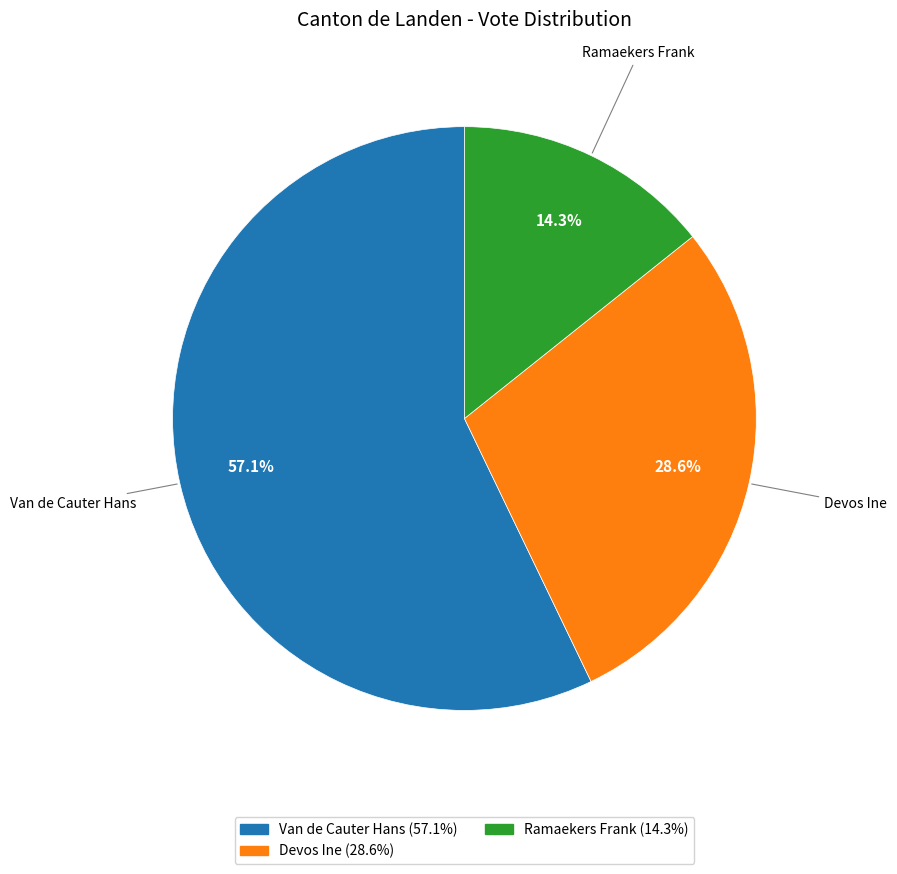

Is there a majority slice in this chart?

Yes